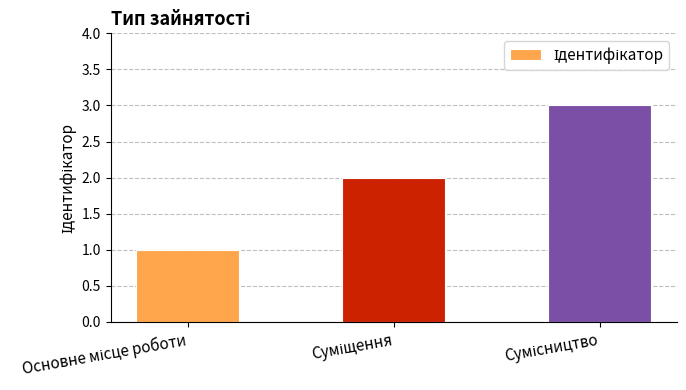

What is the maximum value shown in the chart?

3